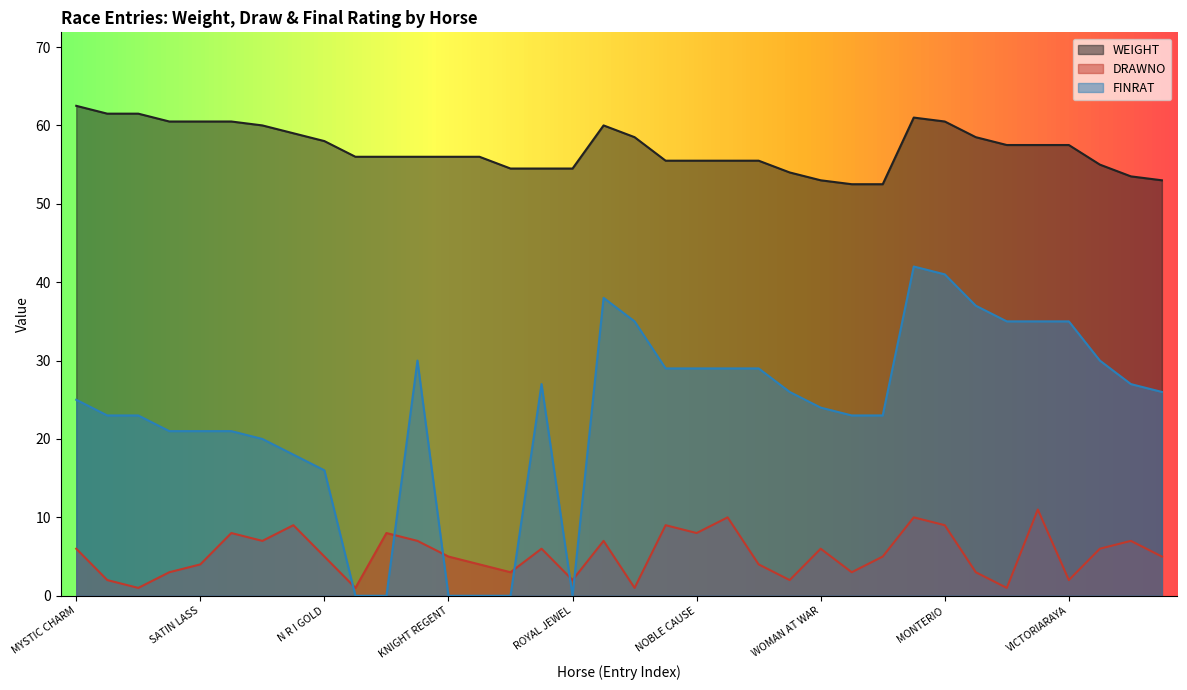

List the labels in order of WEIGHT value, smallest first.

RISING FORM, SHE'S SO BEAUTIFUL, WOMAN AT WAR, ART OF ROMANCE, GALWAY GIRL, GLORIOUS SPECTRE, KISS OF GREY, MOONLITE ROSE, ROYAL JEWEL, STRIKING VIKING, LEGENDARY IMPACT, NOBLE CAUSE, ROYAL DECCAN, TEMPERANCE, ANDRE', CIGAR GALAXY, EINAUDI, KNIGHT REGENT, SEA SOVEREIGN, BRUCE ALMIGHTY, JOYFUL SPIRIT, VICTORIARAYA, N R I GOLD, SPIRIT DANCER, MULTI SUCCESS, N R I JETPOWER, ABSOLUTE KATRINA, FELISA, AMAZING STORM, SATIN LASS, STAR SYMPHONY, MONTERIO, STENTORIAN, MYSTICAL FOREST, SLICE OF LUCK, MYSTIC CHARM